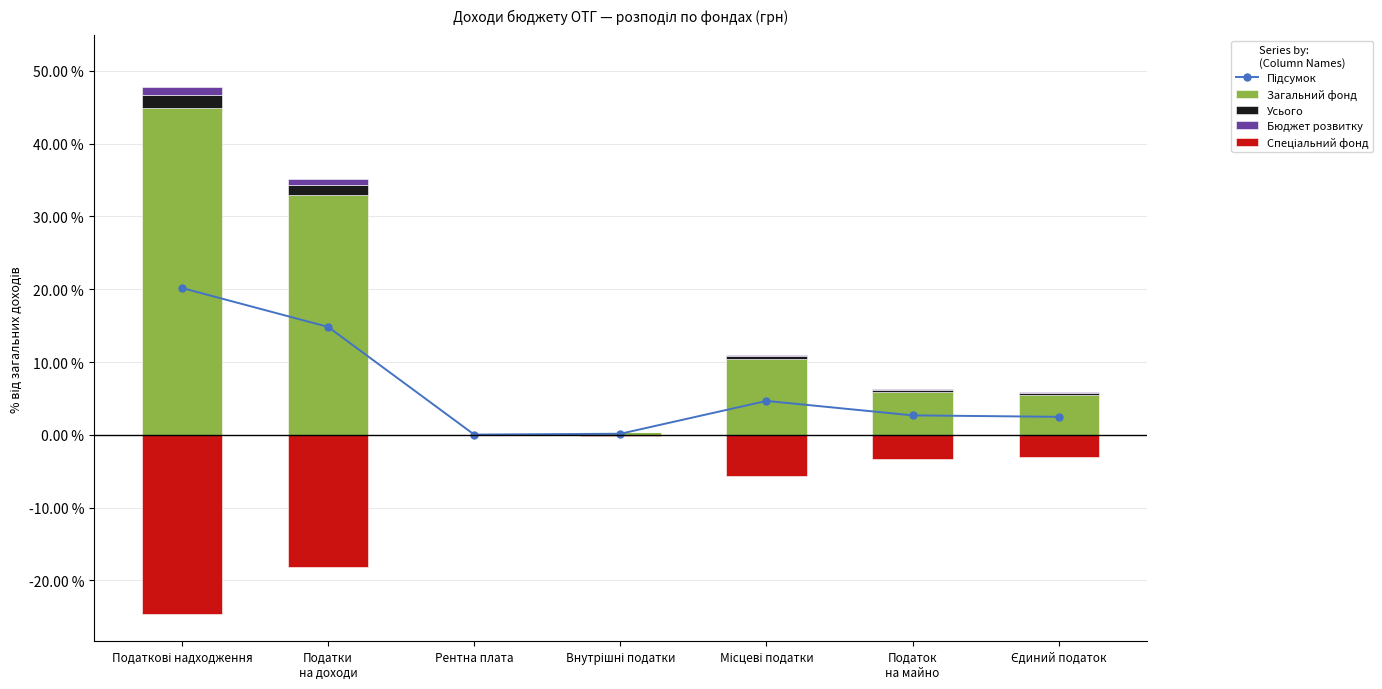

What is the label of the 3rd bar from the right?

Місцеві податки